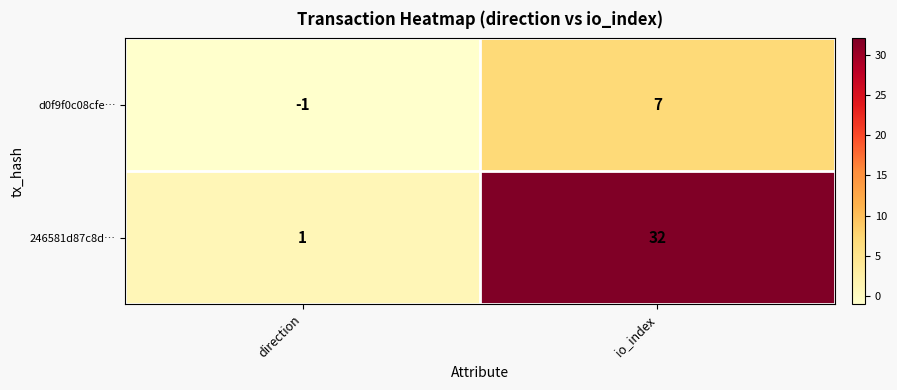

At how many categories does at least one series exceed 15?

1